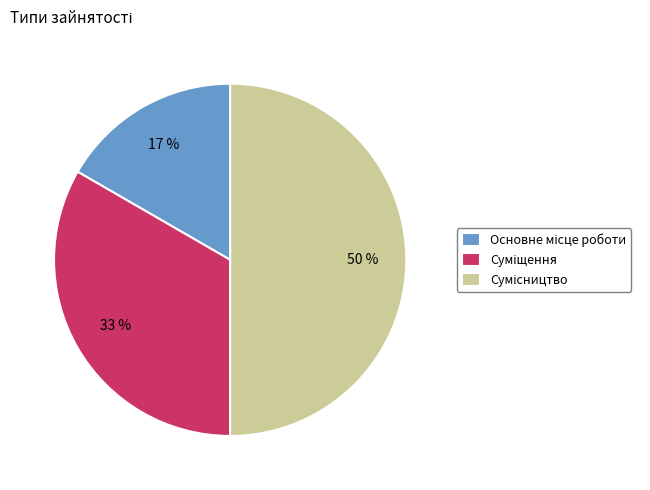

To the nearest percent, what is the average slice percentage?

33%